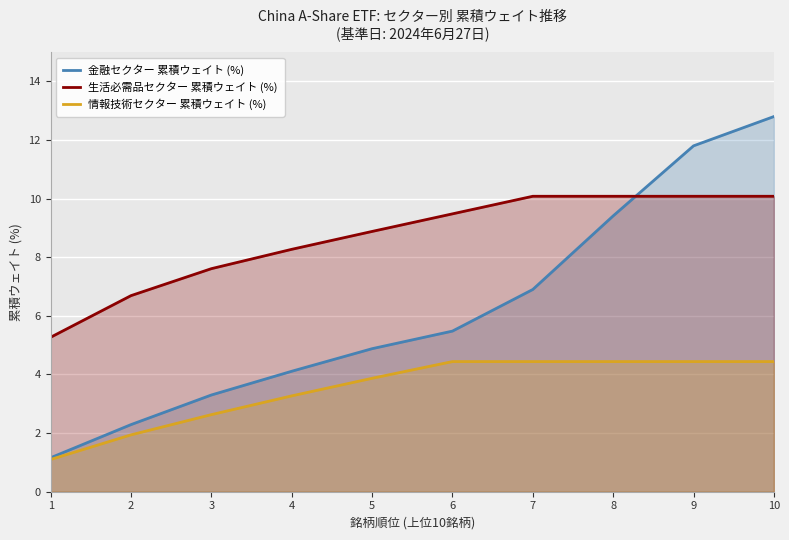

Between 5 and 3, which is larger?

5